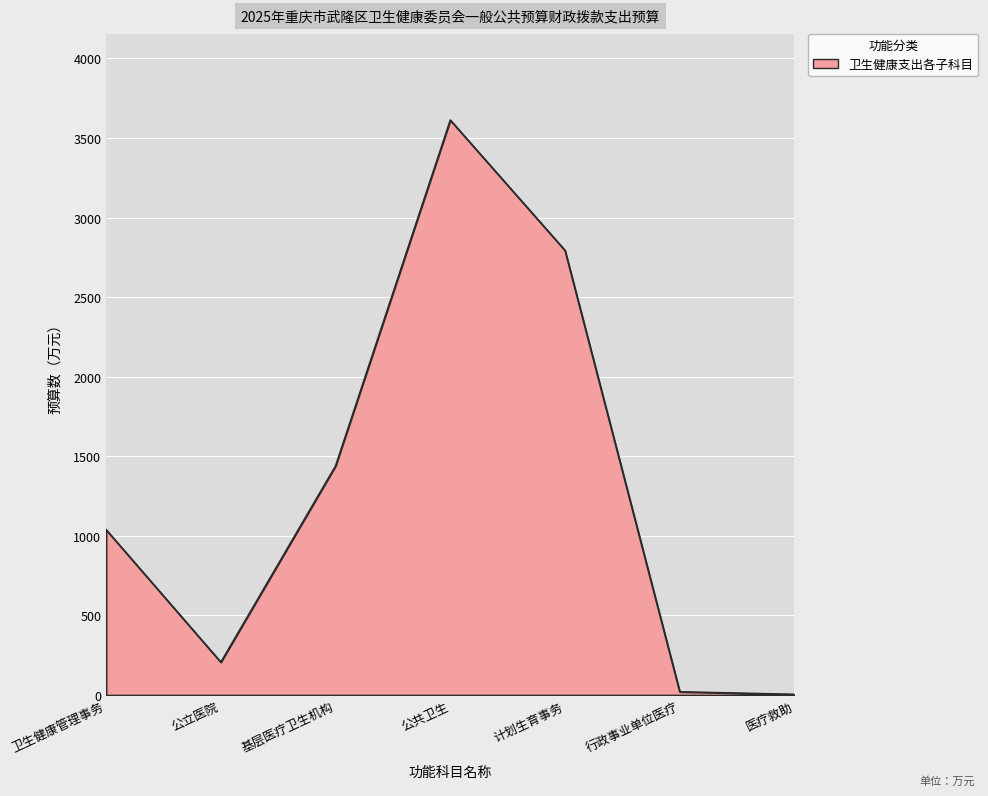

Count the number of data series in this chart.

1